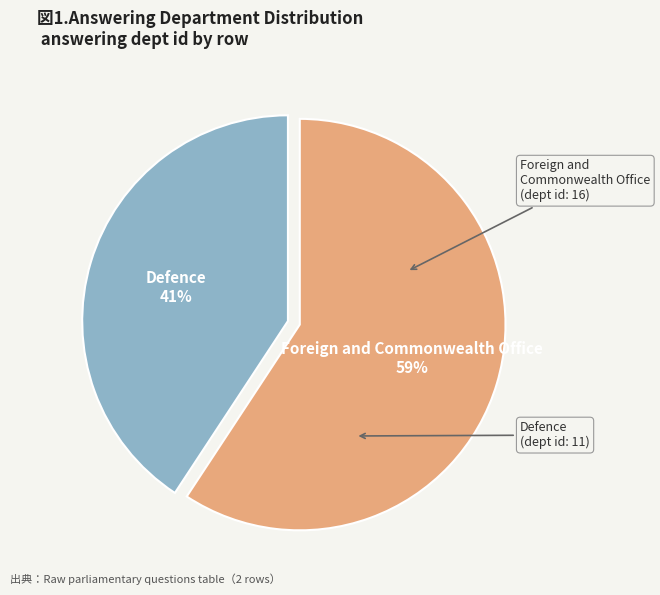

Does any single category account for the majority?

Yes